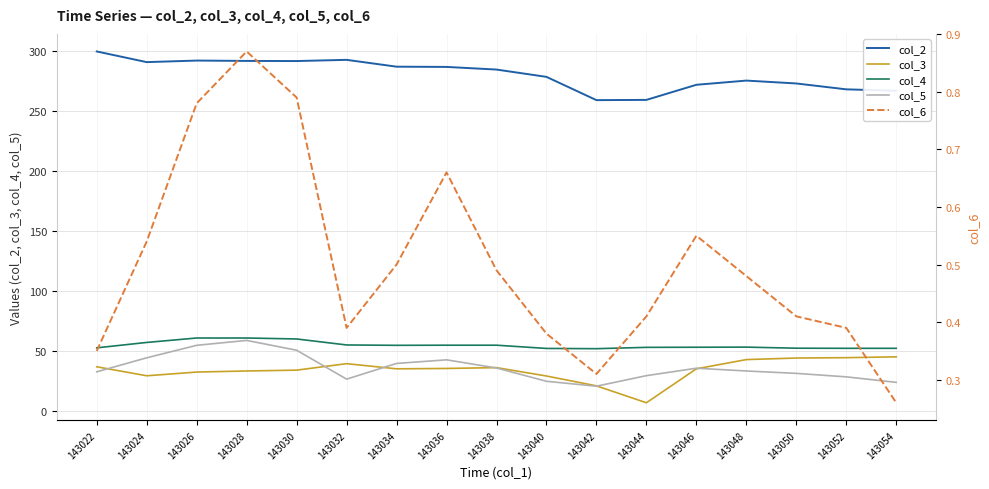

Where is the first local minimum for col_3?

143024